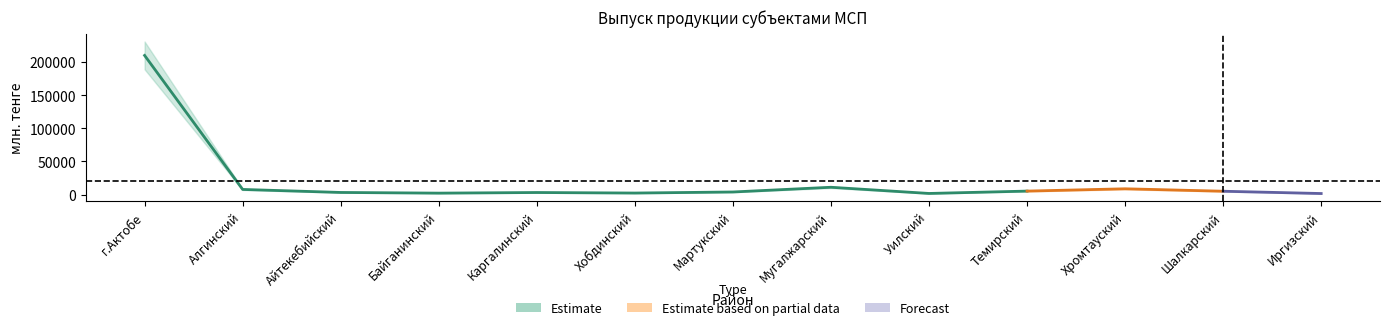

Reading left to right, extract all data points from this chart.

209983	7700	3146	2125	3065	2261	3860	10984	1642	5192	8690	4990	1534